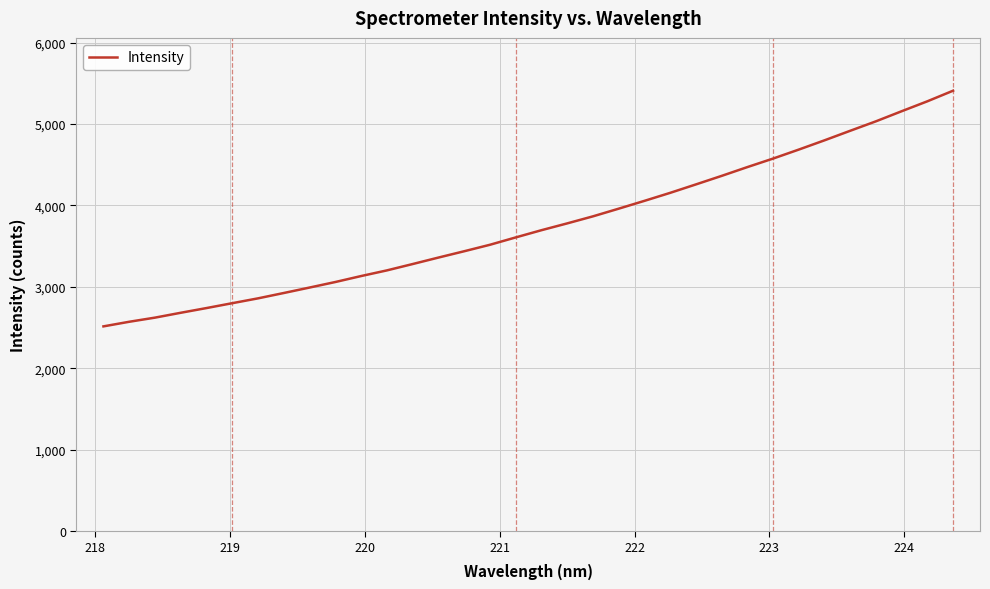

What is the minimum value shown in the chart?

2513.8